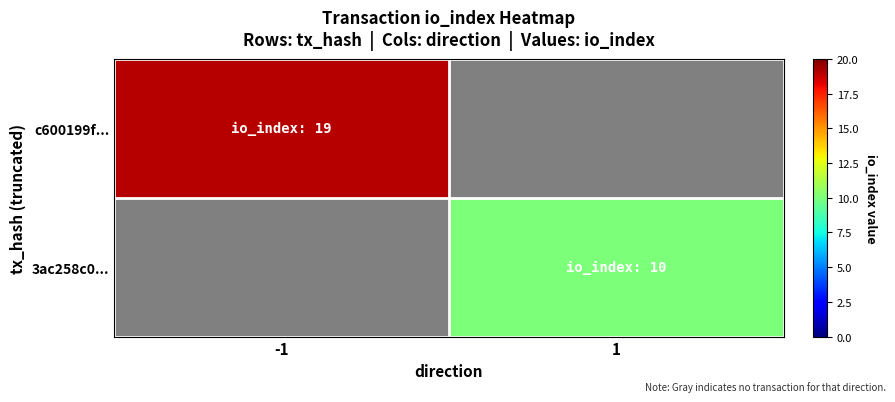

At which category does the chart reach its minimum across all series?

1